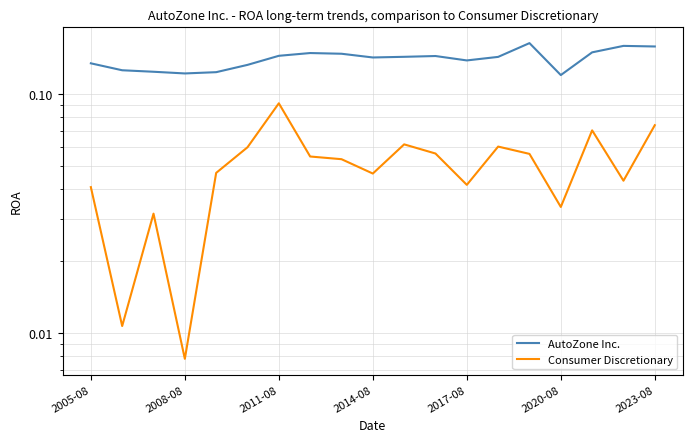

What is the difference between the maximum and minimum values in the Consumer Discretionary series?

0.1